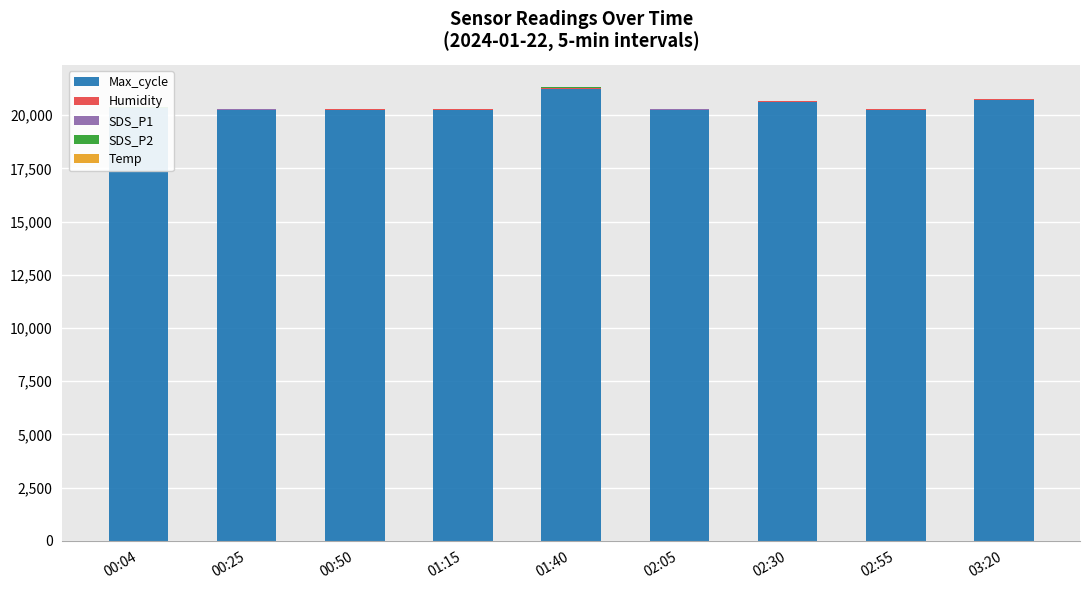

The value of Max_cycle at 02:05 is 35511.6. True or false?

False